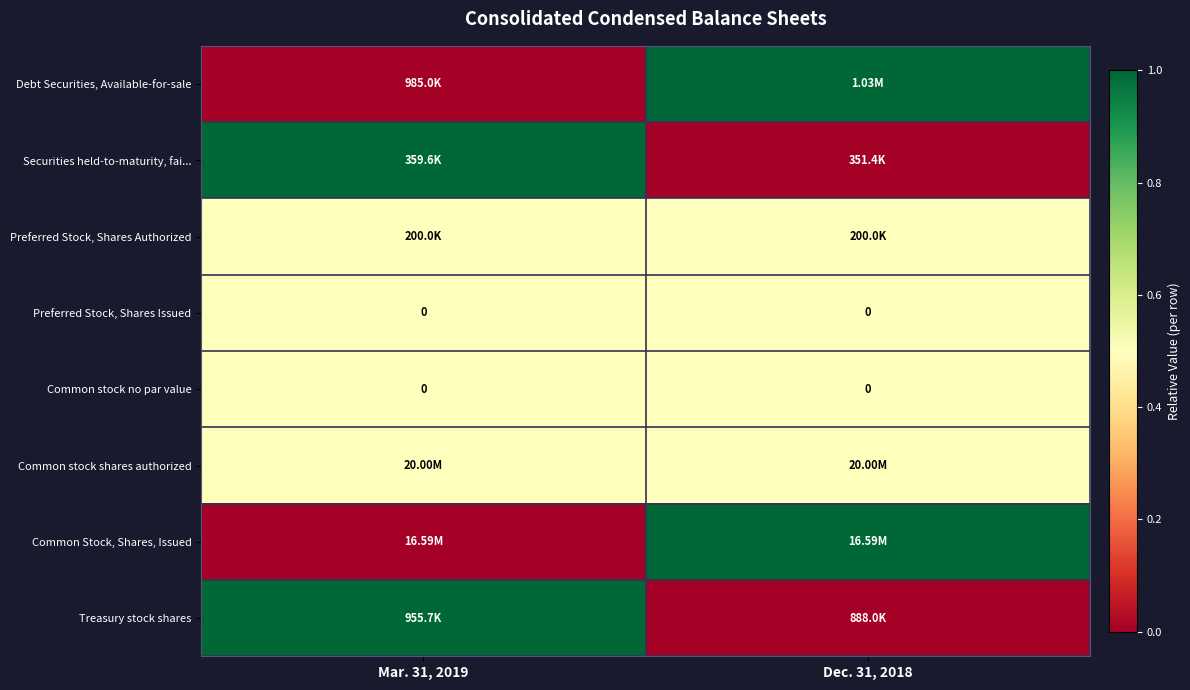

Between Dec. 31, 2018 and Mar. 31, 2019, which is larger?

Dec. 31, 2018